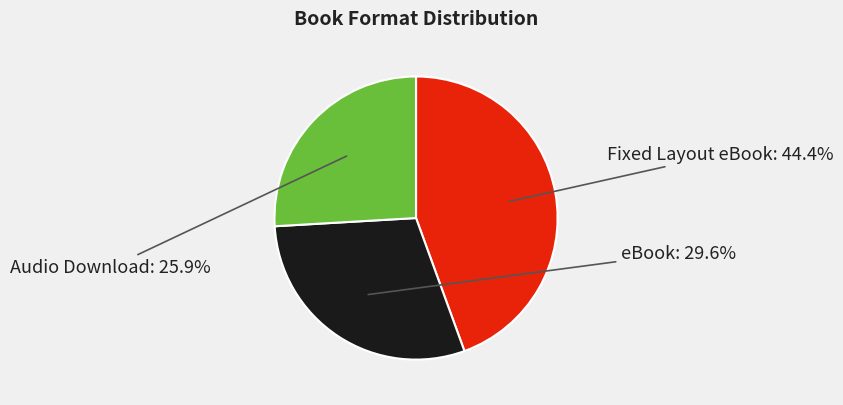

Is there a majority slice in this chart?

No